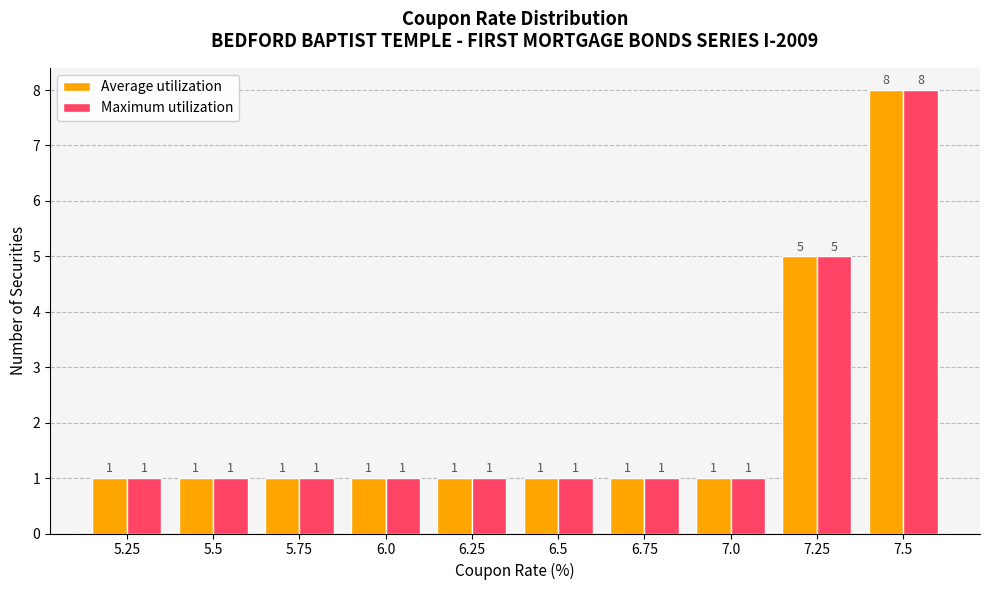

What is the difference between the maximum and minimum values in the Average utilization series?

7